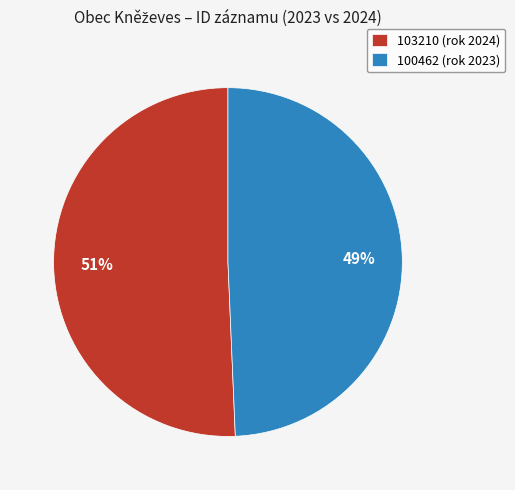

To the nearest percent, what is the average slice percentage?

50%